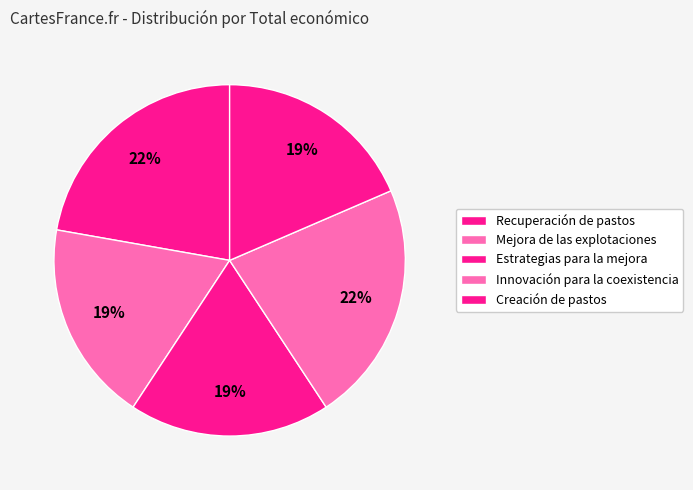

To the nearest percent, what is the average slice percentage?

20%